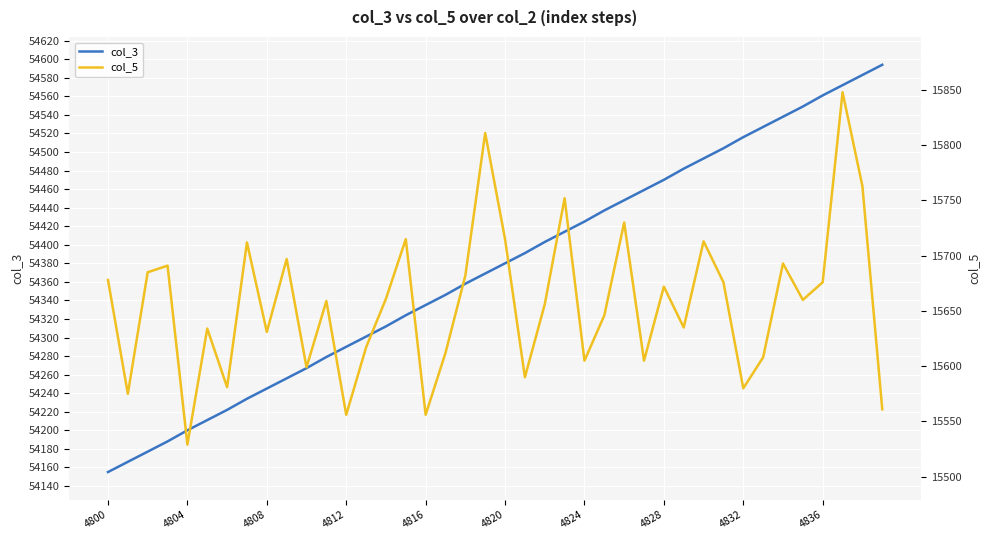

The value of col_3 at 4824 is 82128. True or false?

False